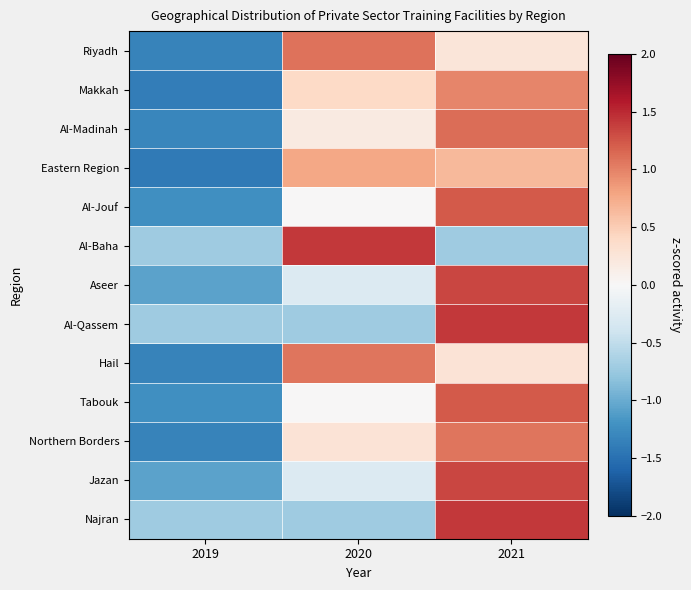

Reading left to right, extract all data points from this chart.

Riyadh: 2019=-1.3	2020=1.1	2021=0.2
Makkah: 2019=-1.4	2020=0.4	2021=1.0
Al-Madinah: 2019=-1.3	2020=0.2	2021=1.1
Eastern Region: 2019=-1.4	2020=0.8	2021=0.6
Al-Jouf: 2019=-1.2	2020=0.0	2021=1.2
Al-Baha: 2019=-0.7	2020=1.4	2021=-0.7
Aseer: 2019=-1.1	2020=-0.3	2021=1.3
Al-Qassem: 2019=-0.7	2020=-0.7	2021=1.4
Hail: 2019=-1.3	2020=1.1	2021=0.3
Tabouk: 2019=-1.2	2020=0.0	2021=1.2
Northern Borders: 2019=-1.3	2020=0.3	2021=1.1
Jazan: 2019=-1.1	2020=-0.3	2021=1.3
Najran: 2019=-0.7	2020=-0.7	2021=1.4